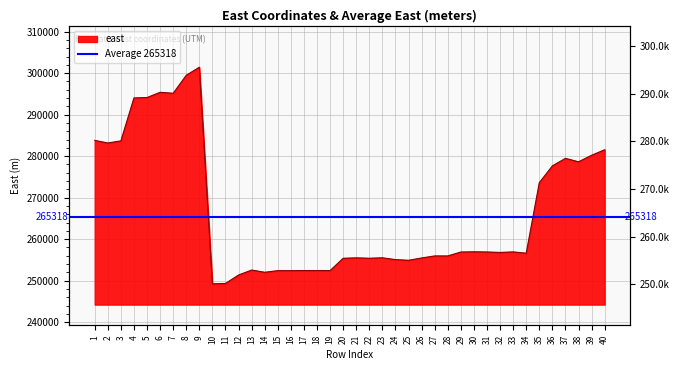

How many data points are above 256808?

19